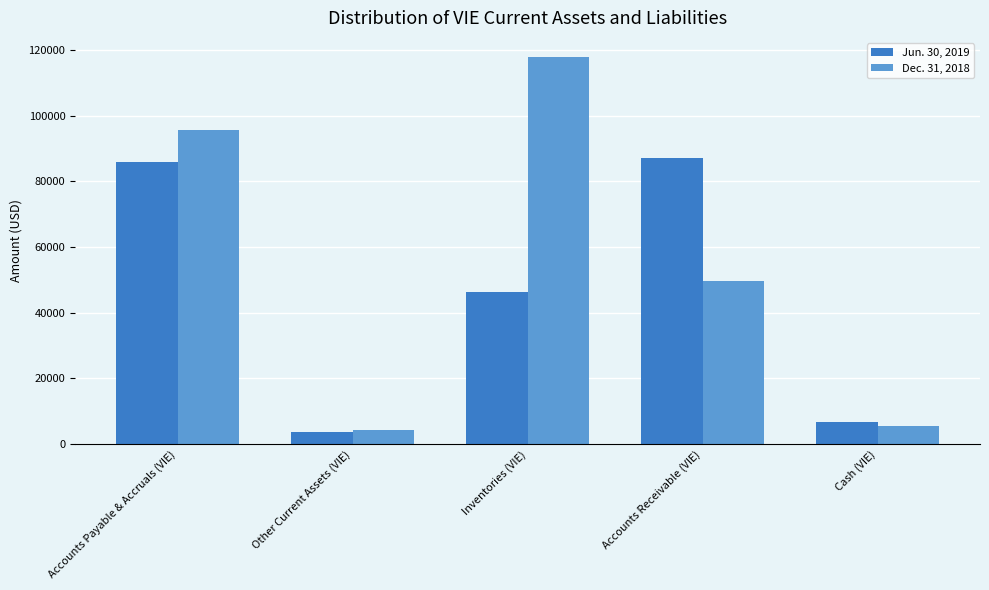

Which category has the highest value across all series?

Inventories (VIE)